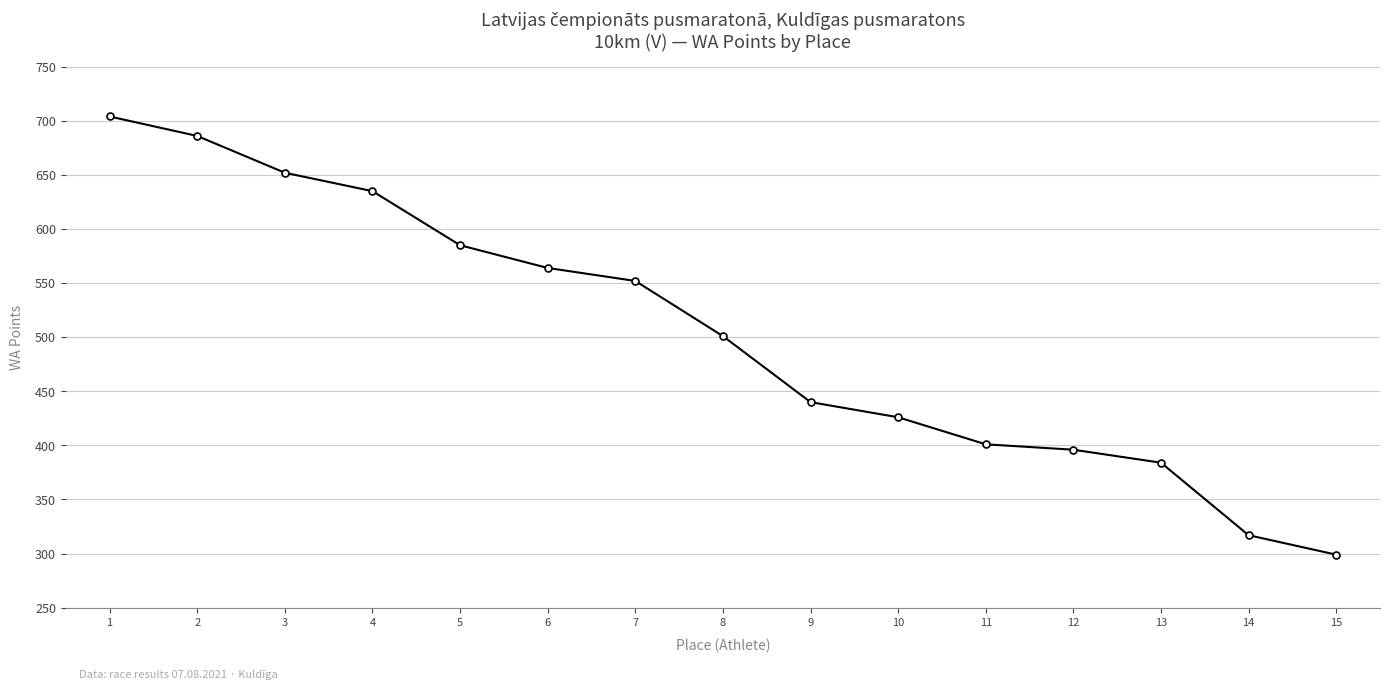

What is the average value?

503